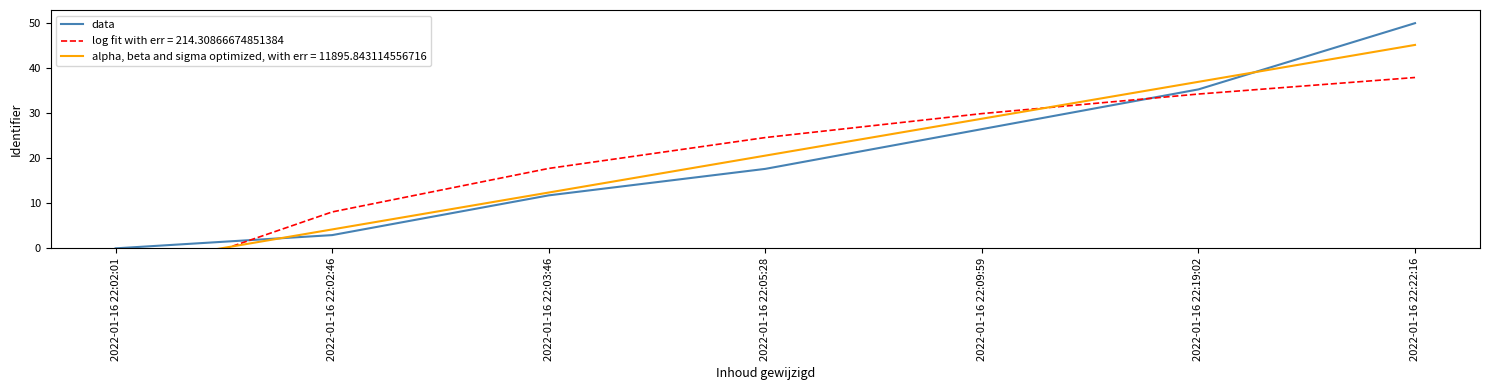

Reading left to right, what are all the values shown in this chart?

2022-01-16 22:02:01=0.0	2022-01-16 22:02:46=2.9	2022-01-16 22:03:46=11.8	2022-01-16 22:05:28=17.6	2022-01-16 22:09:59=26.5	2022-01-16 22:19:02=35.3	2022-01-16 22:22:16=50.0